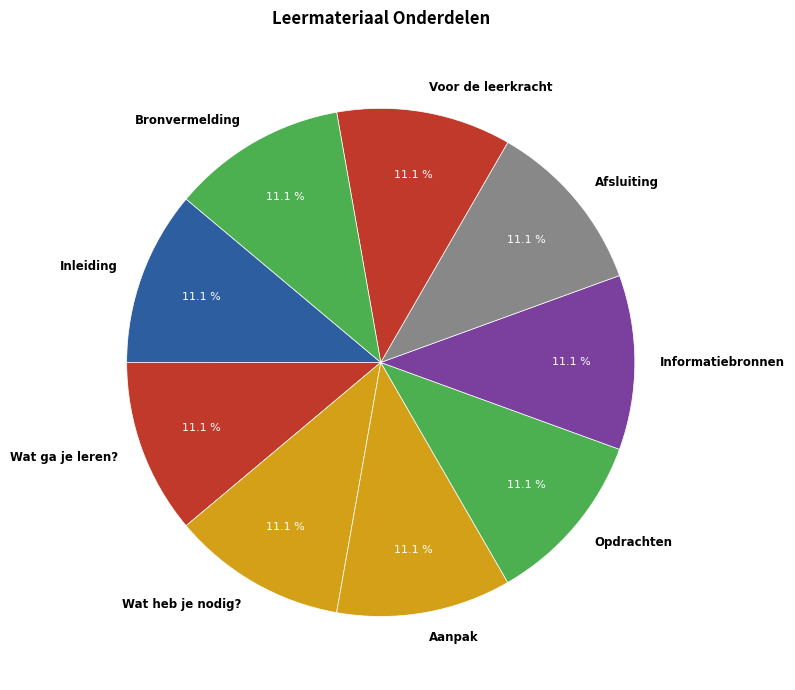

True or false: Aanpak accounts for 4% of the total.

False